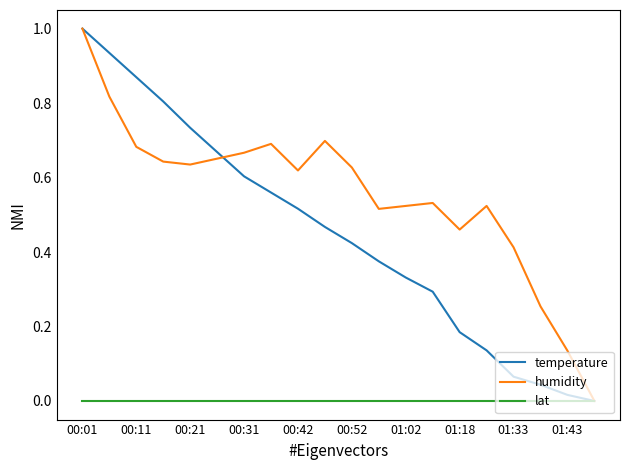

List the series in order of their overall mean, lowest first.

lat, temperature, humidity